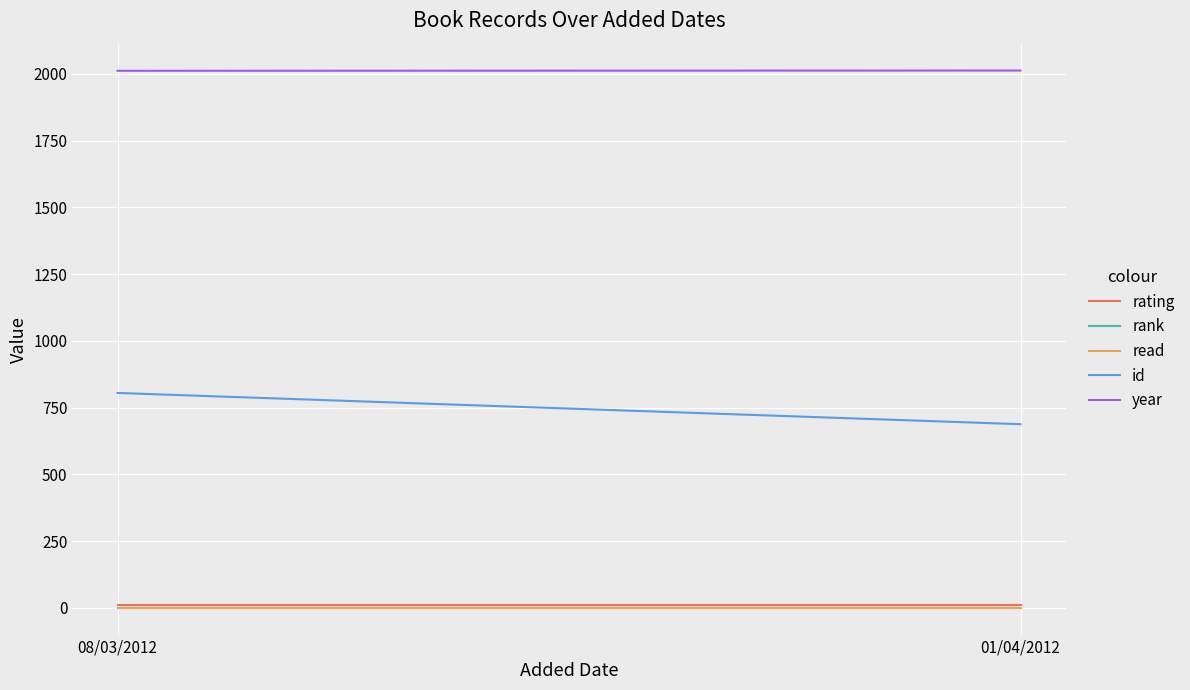

What is the difference between the maximum and minimum values in the id series?

117